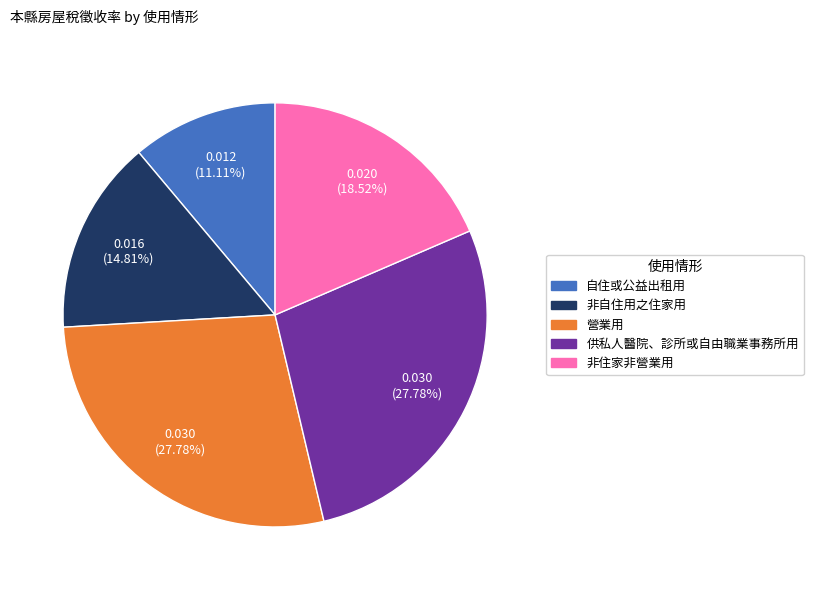

Between 非自住用之住家用 and 自住或公益出租用, which is larger?

非自住用之住家用